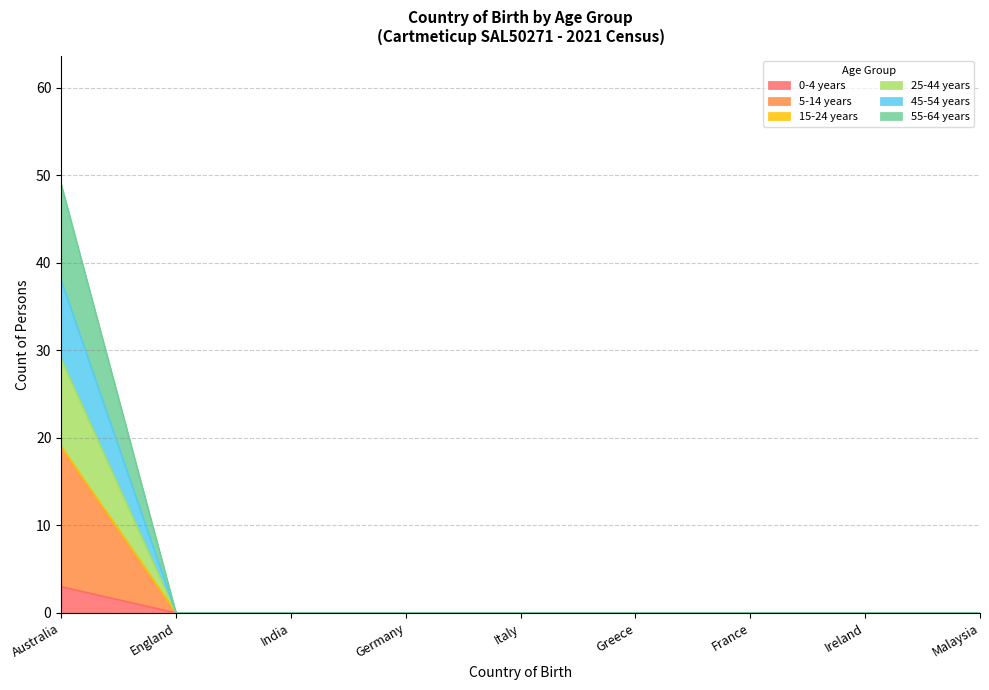

At how many categories does at least one series exceed 16?

1